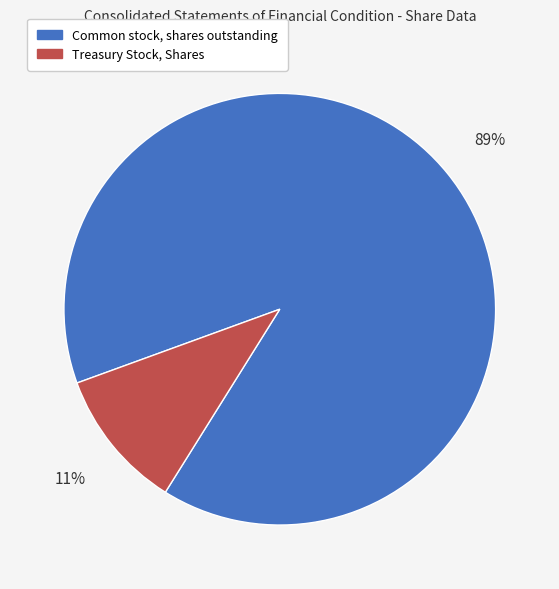

Is the sum of Treasury Stock, Shares and Common stock, shares outstanding greater than half?

Yes